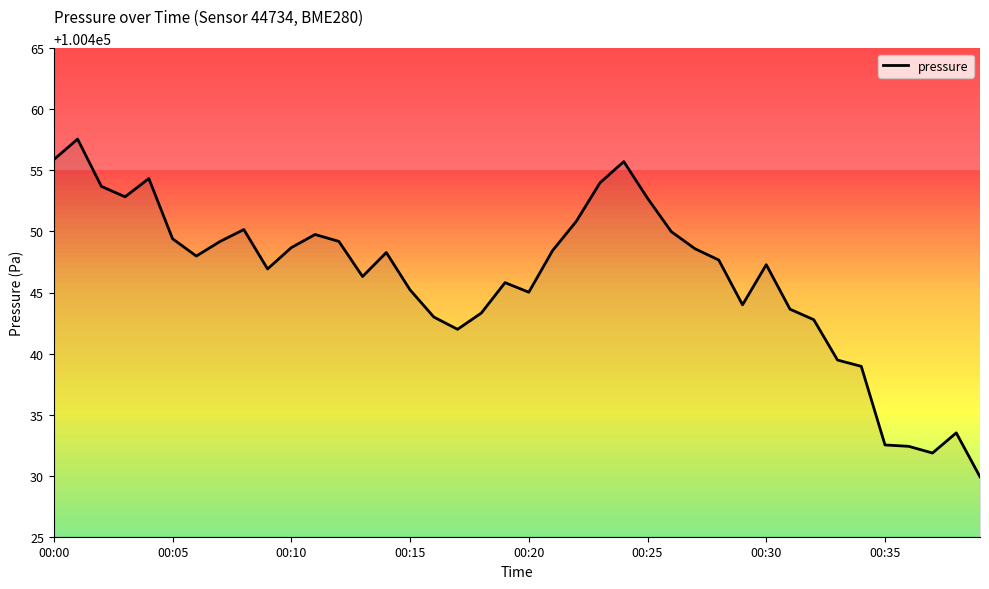

What is the greatest value displayed?

100457.6